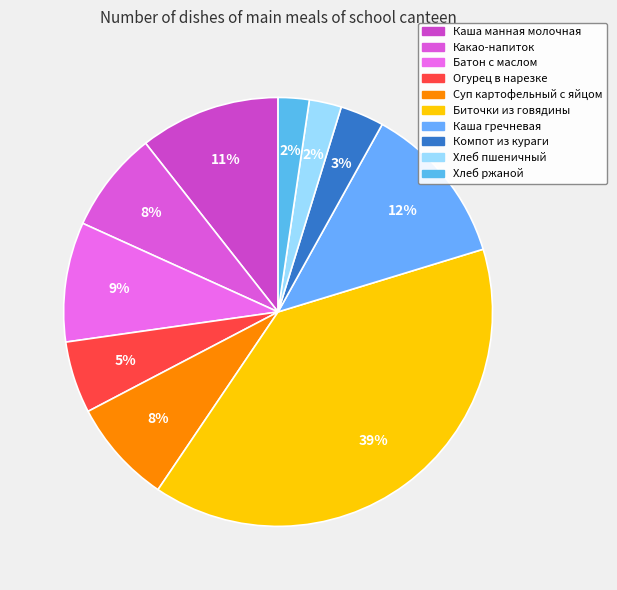

To the nearest percent, what is the difference between the largest and smallest slice percentages?

37%